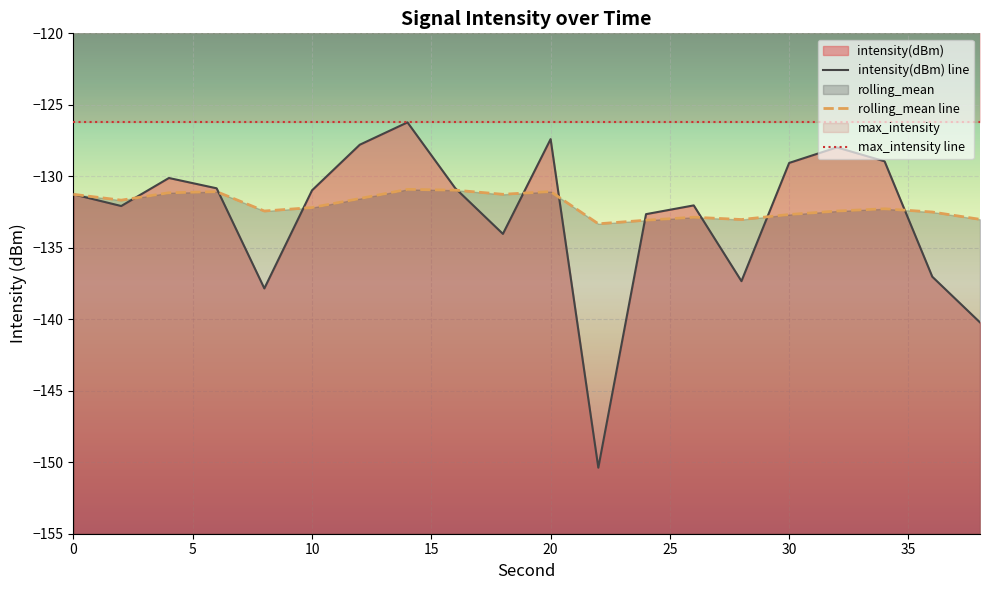

How many times do rolling_mean and intensity(dBm) cross each other?

10